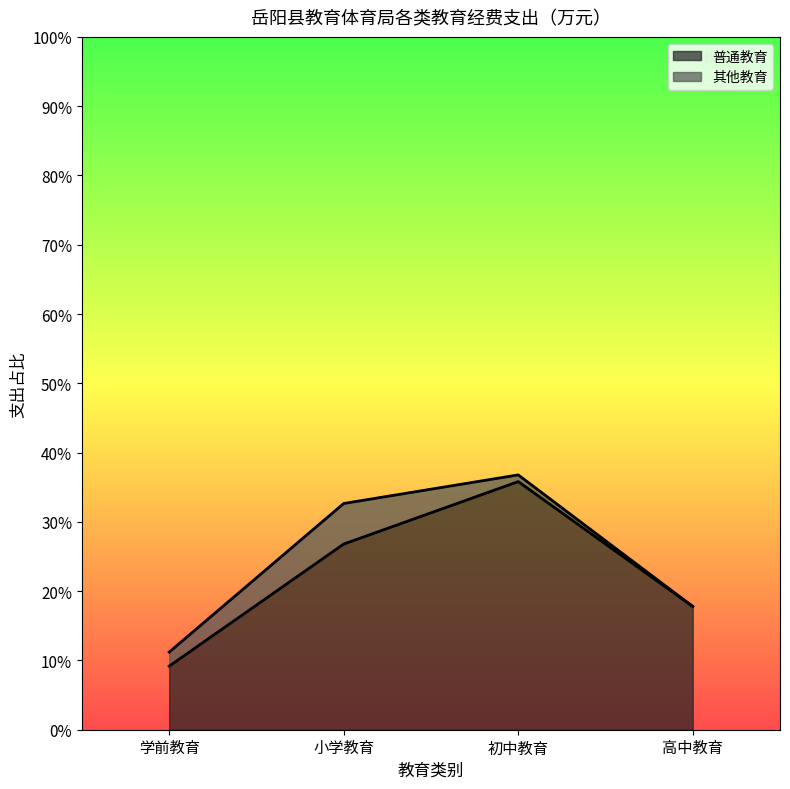

How many data points are above 15290?

2